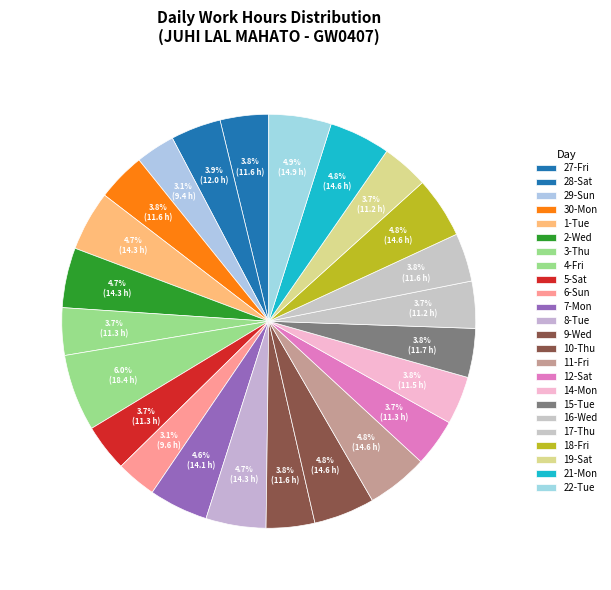

How much of the chart is everything except 6-Sun?

96.9%